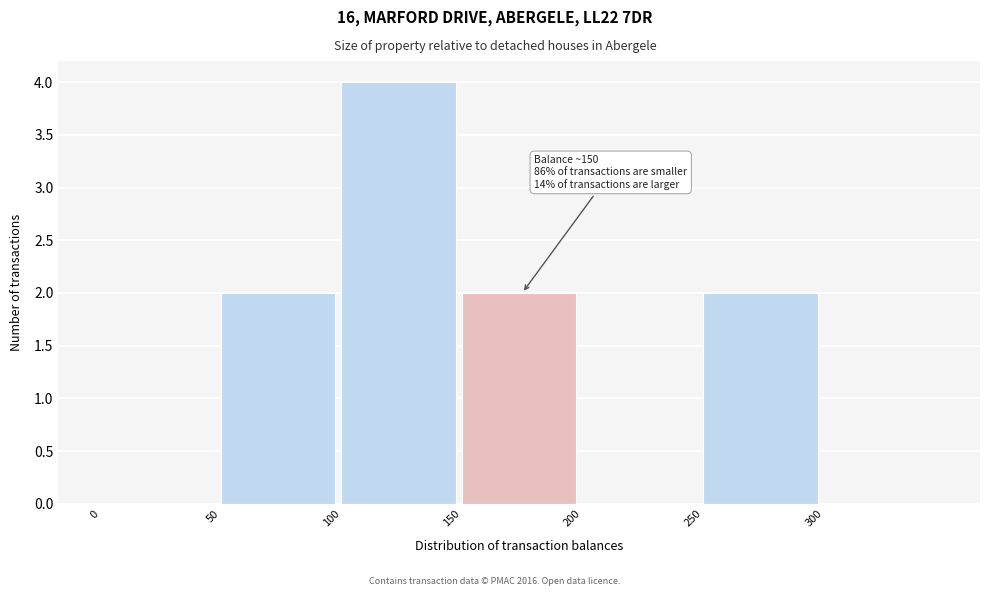

Which range on the x-axis has the tallest bar?

100 to 150